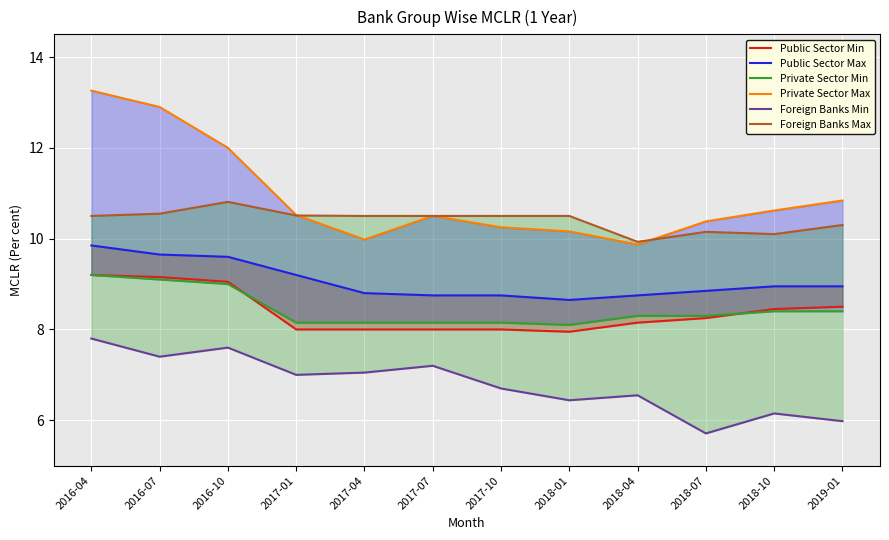

What is the difference between the maximum and second lowest values in the Foreign Banks Min series?

1.8